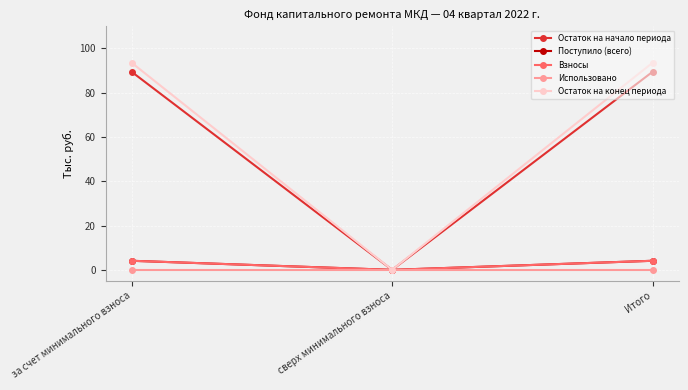

Does the chart have visible grid lines?

Yes